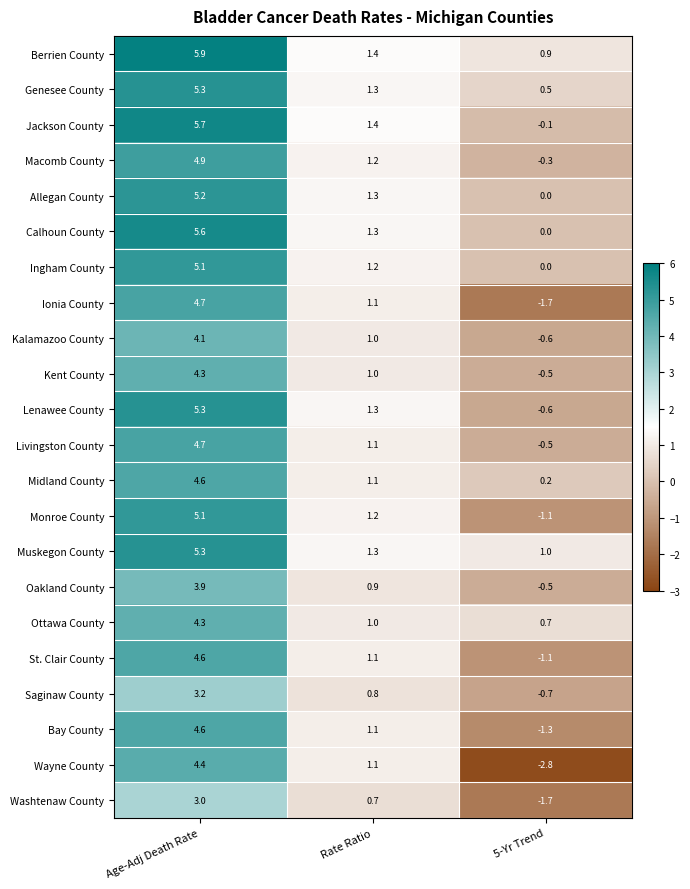

Which series changed the most between Age-Adj Death Rate and Rate Ratio?

Berrien County